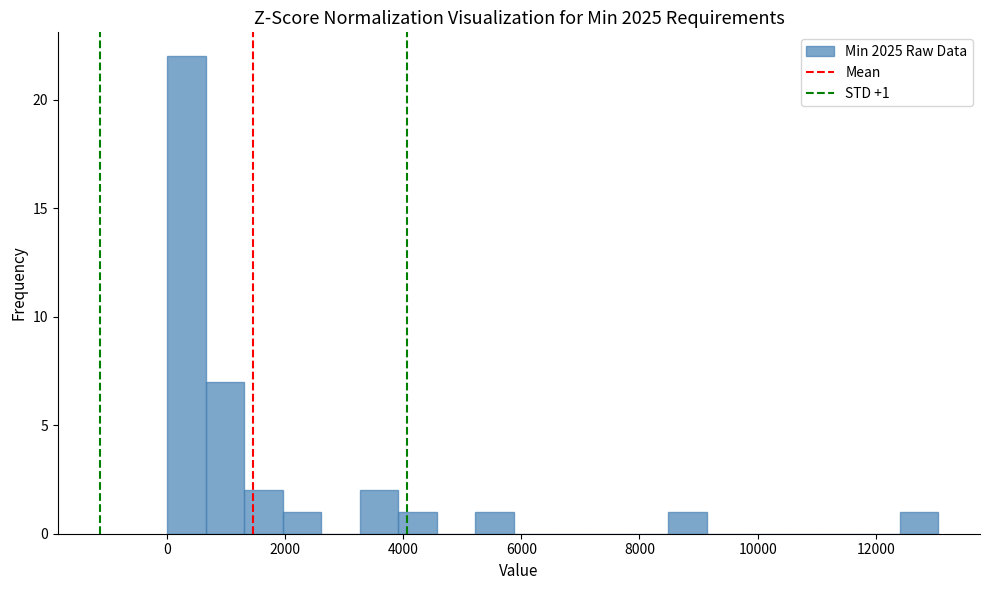

Read against the x-axis, roughly where is the centre of the tallest bar?

400